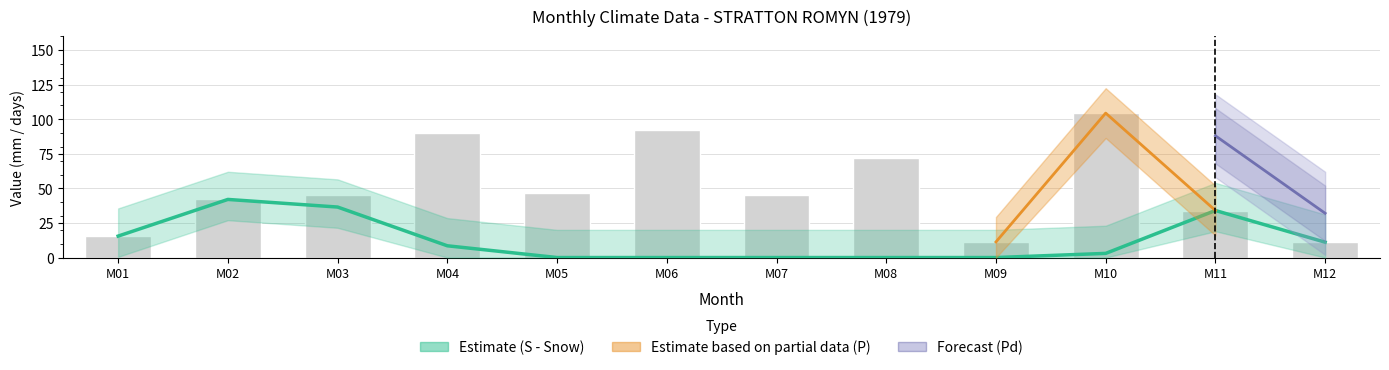

Rank the categories by S value from lowest to highest.

M05, M06, M07, M08, M09, M10, M04, M12, M01, M11, M03, M02